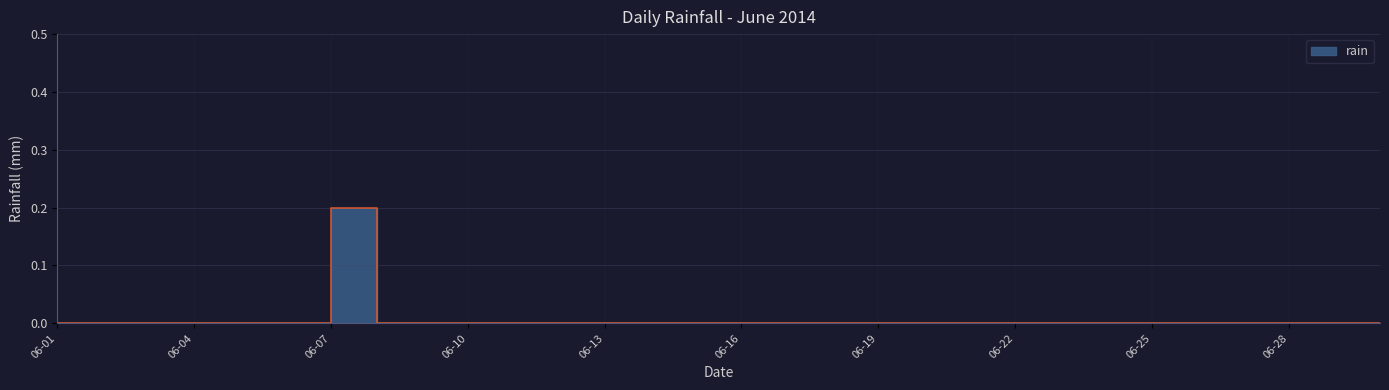

List the labels in order of value, largest first.

2014-06-08, 2014-06-01, 2014-06-02, 2014-06-03, 2014-06-04, 2014-06-05, 2014-06-06, 2014-06-07, 2014-06-09, 2014-06-10, 2014-06-11, 2014-06-12, 2014-06-13, 2014-06-14, 2014-06-15, 2014-06-16, 2014-06-17, 2014-06-18, 2014-06-19, 2014-06-20, 2014-06-21, 2014-06-22, 2014-06-23, 2014-06-24, 2014-06-25, 2014-06-26, 2014-06-27, 2014-06-28, 2014-06-29, 2014-06-30